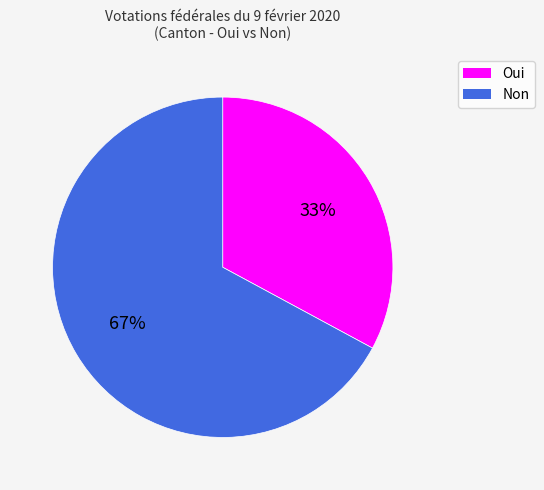

Do Oui and Non together represent more than half of the pie?

Yes